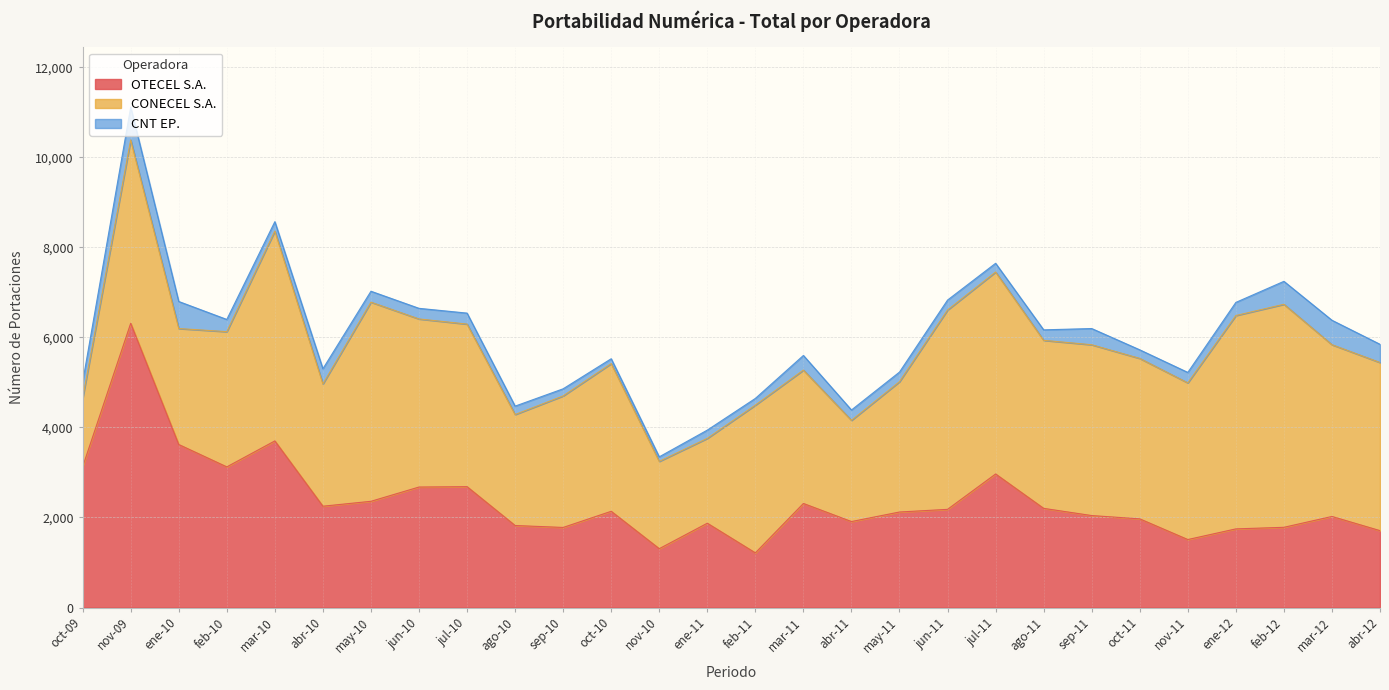

List the series in order of their peak value, lowest first.

CNT EP., CONECEL S.A., OTECEL S.A.